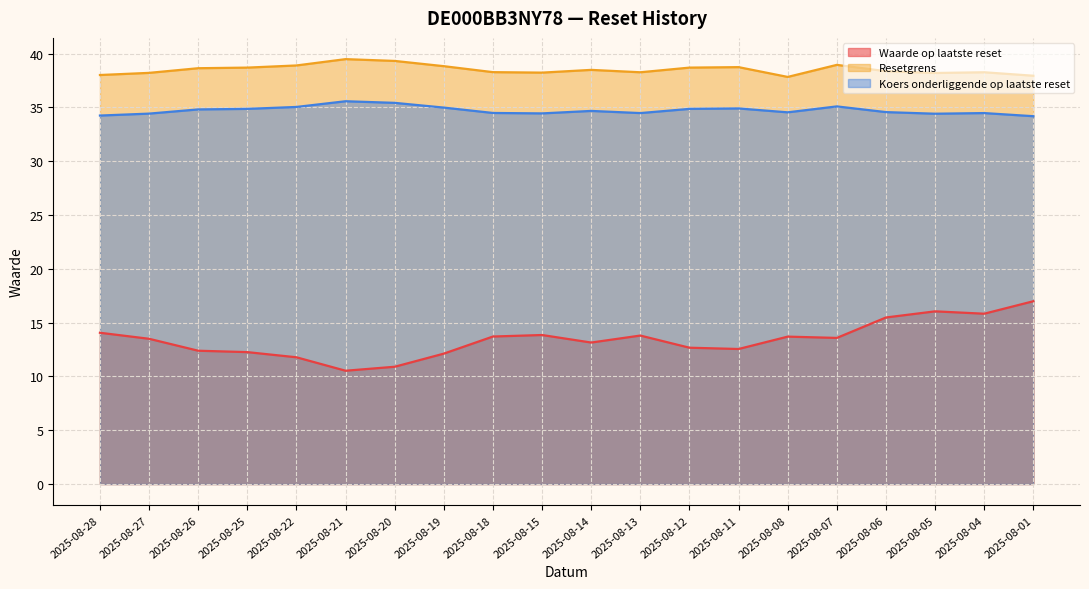

How many lines are shown in the chart?

3